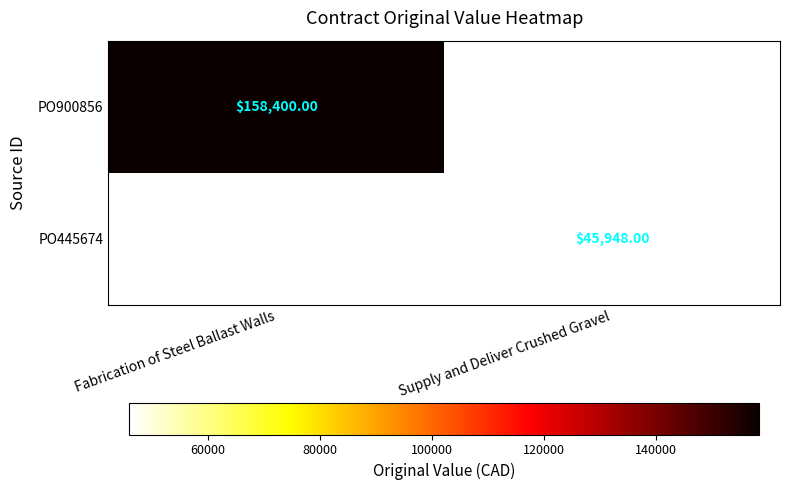

Which series has the widest spread of values?

PO900856